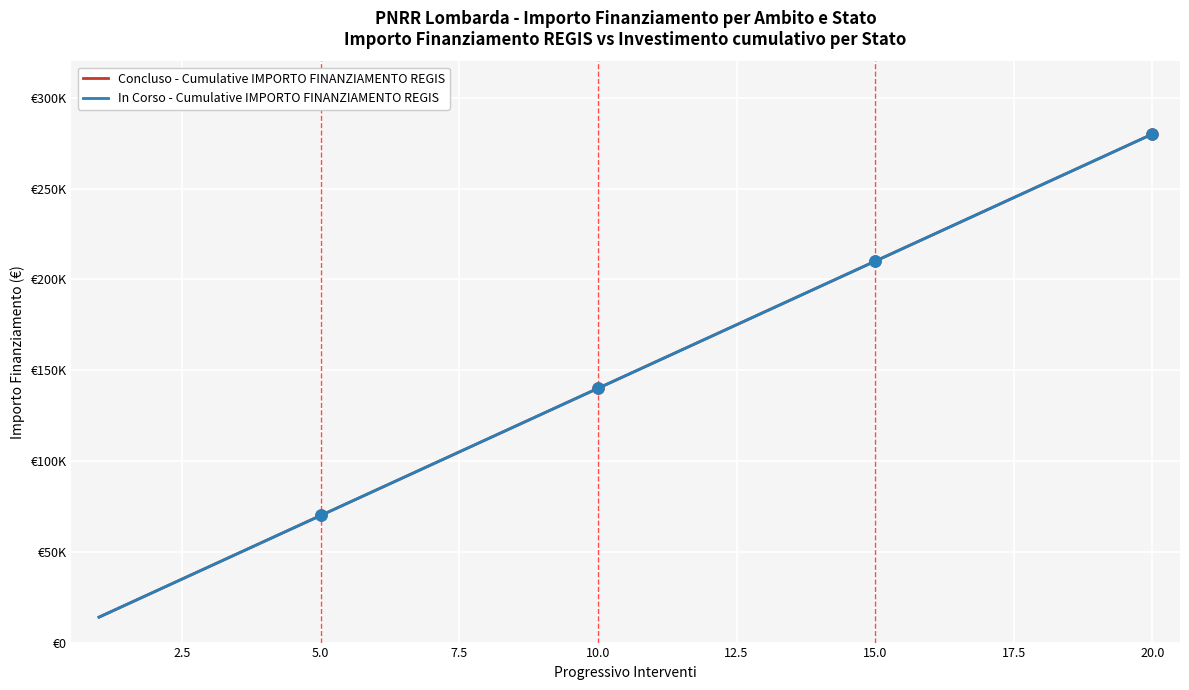

At how many categories does at least one series exceed 91561?

14